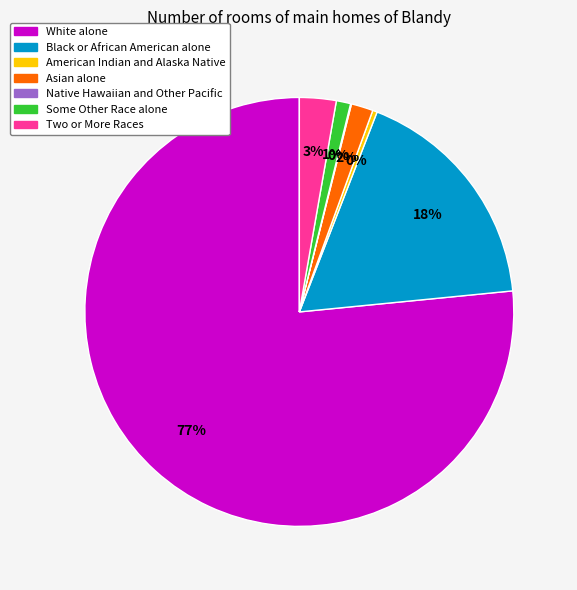

Which has a higher value, Asian alone or Black or African American alone?

Black or African American alone